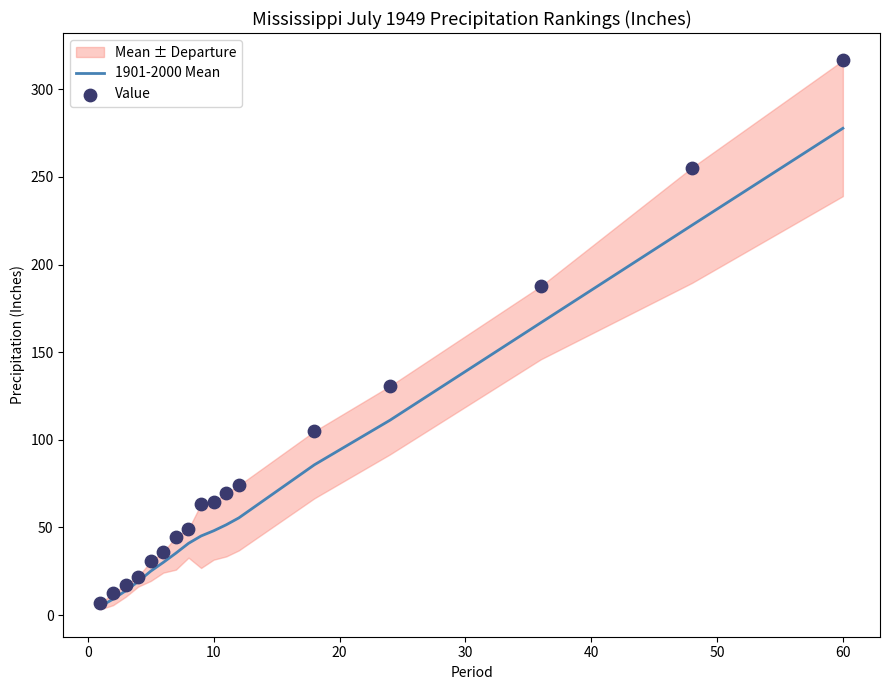

Which series has the largest total across all categories?

Value